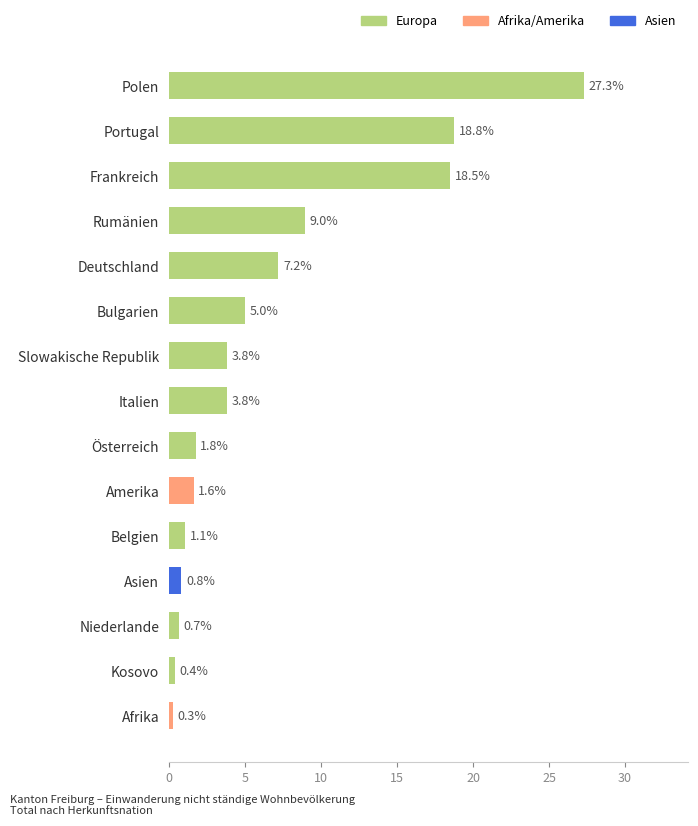

Which label corresponds to the largest value in the chart?

Polen